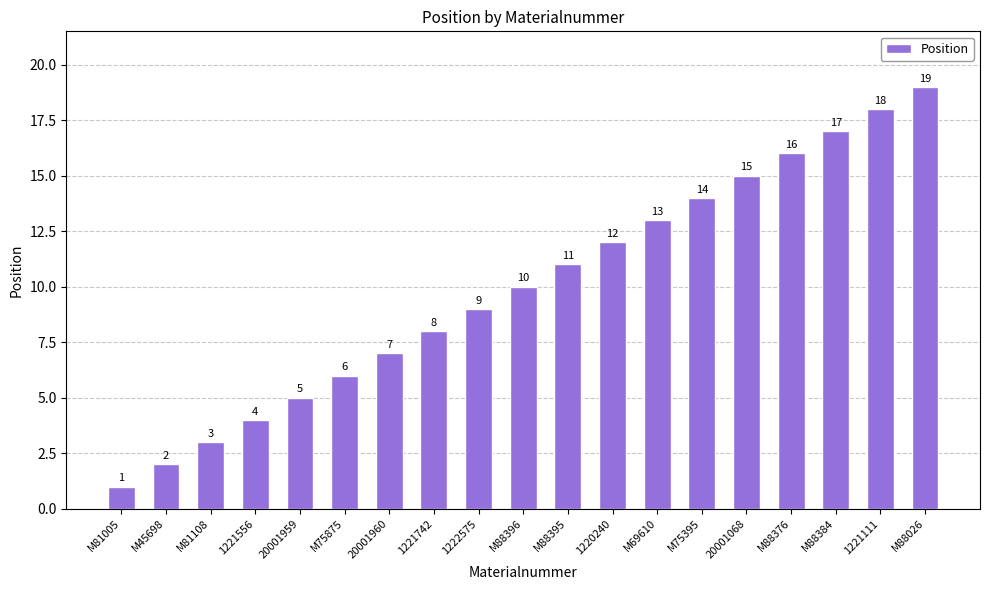

What is the minimum value shown in the chart?

1